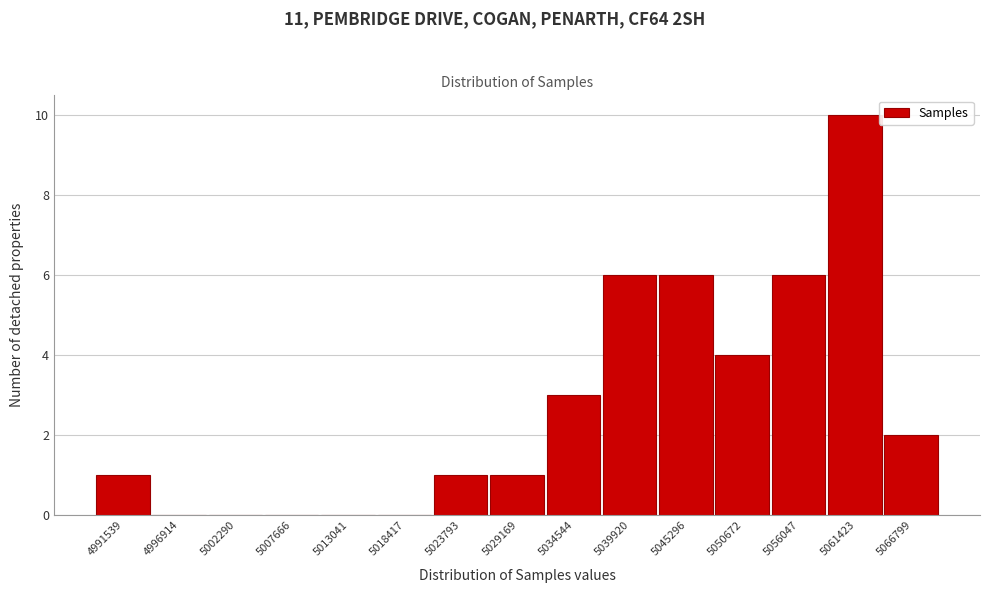

Reading left to right, list all the values displayed in this chart.

4991539=1	4996914=0	5002290=0	5007666=0	5013041=0	5018417=0	5023793=1	5029169=1	5034544=3	5039920=6	5045296=6	5050672=4	5056047=6	5061423=10	5066799=2